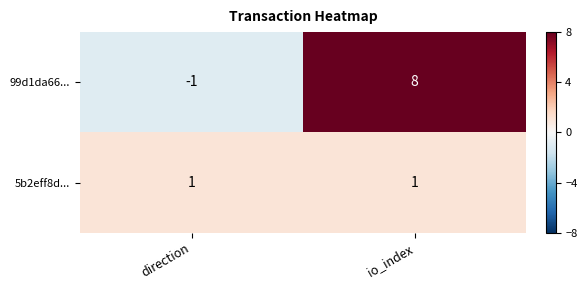

What is the minimum value shown in the chart?

-1